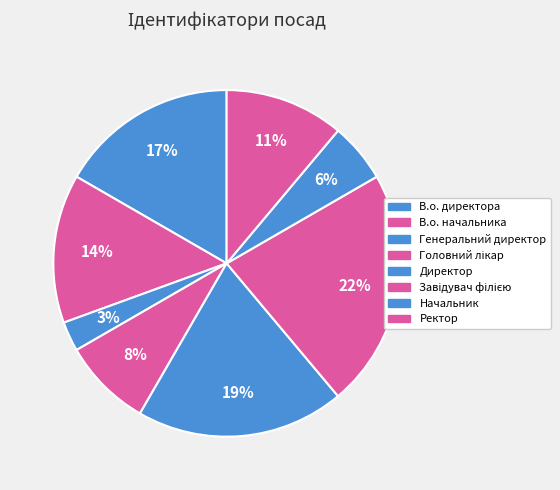

What is the change in value from Генеральний директор to Директор?

+6